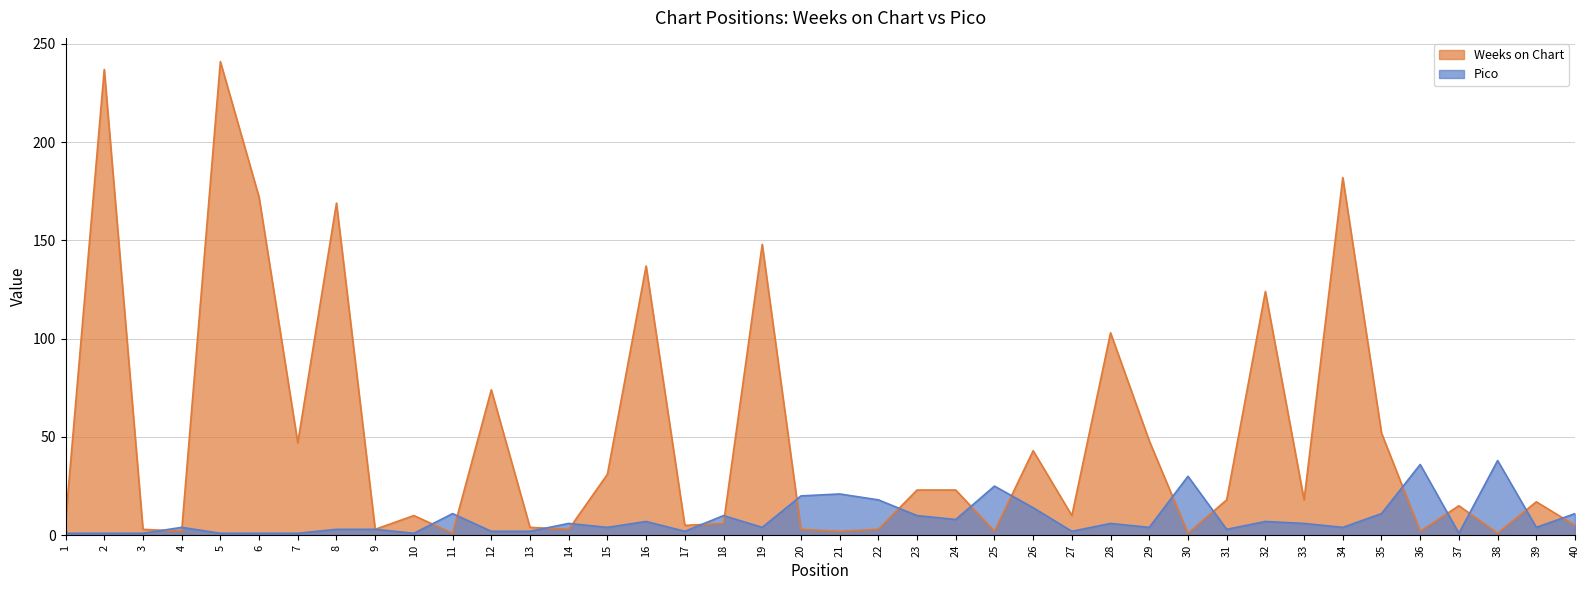

Which series changed the most between 18 and 30?

Pico